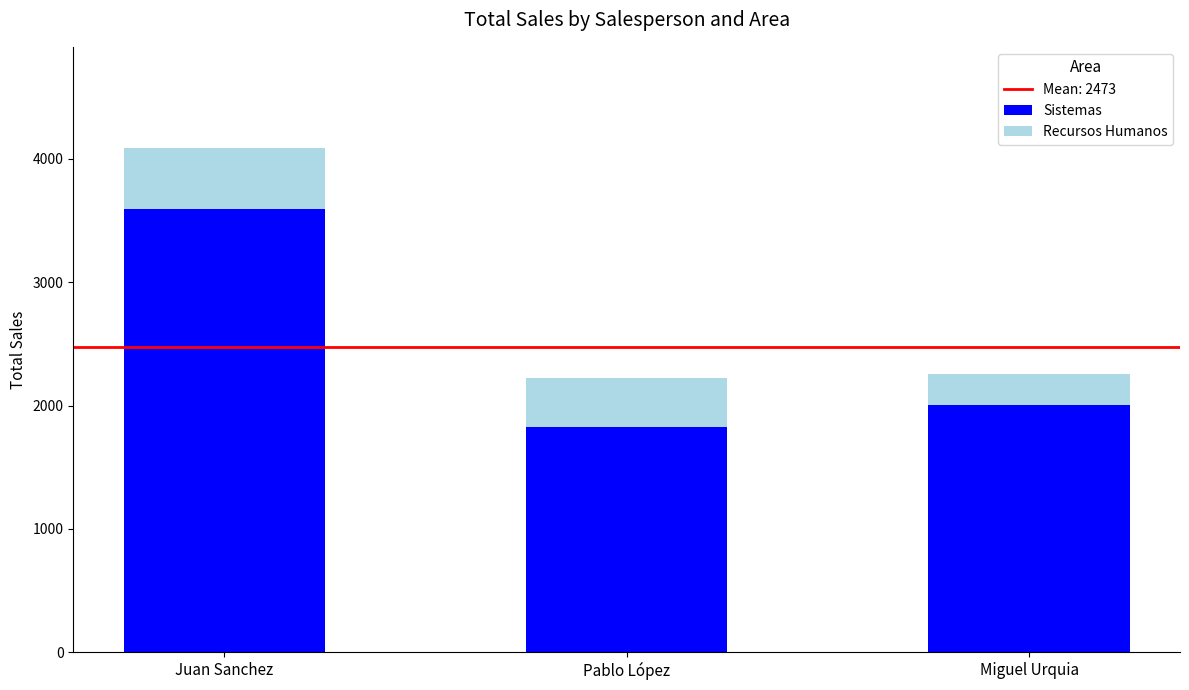

What is the average value of the Sistemas series?

2473